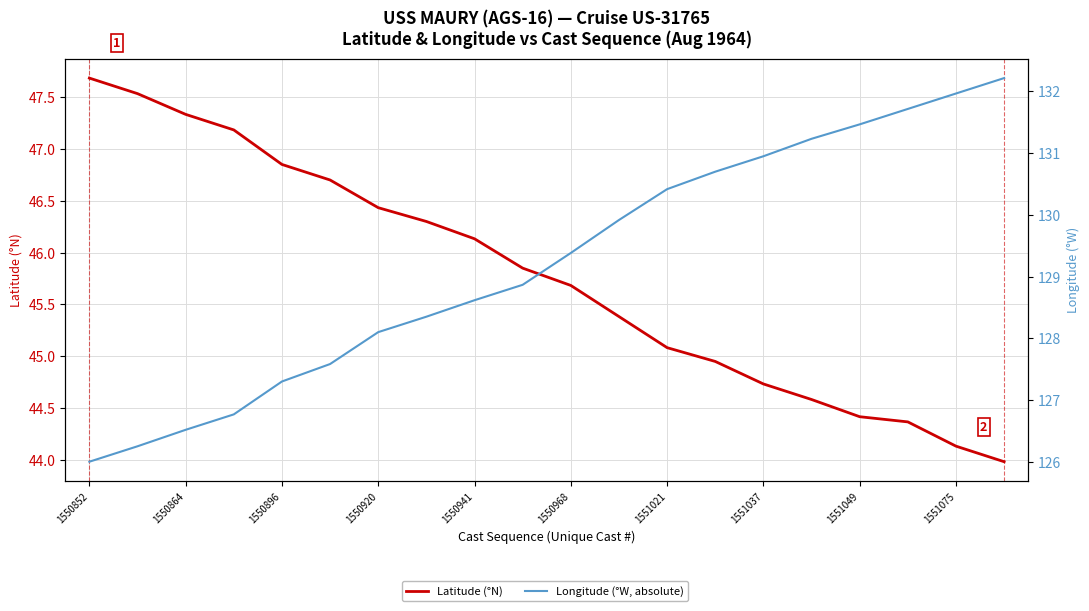

What is the sum of the Latitude (°N) values at 1551037 and 15?

90.9